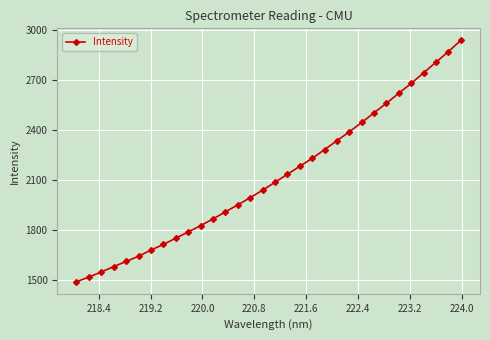

True or false: there are more than 0 points higher than both neighbors.

False